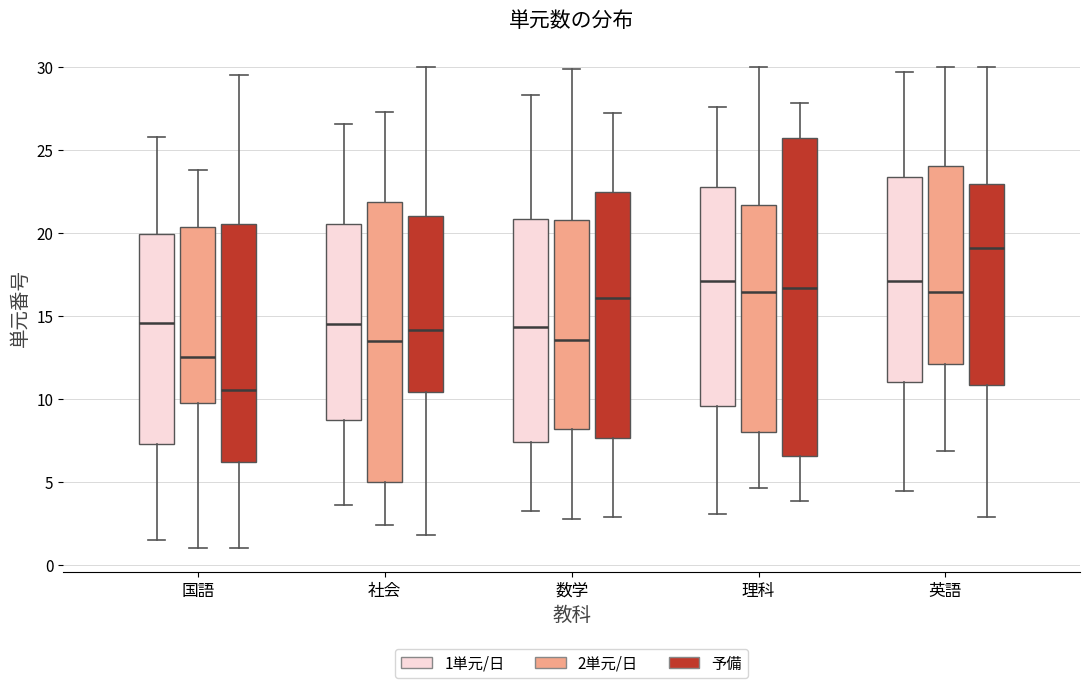

Which box has the lowest median line?

国語 (予備)